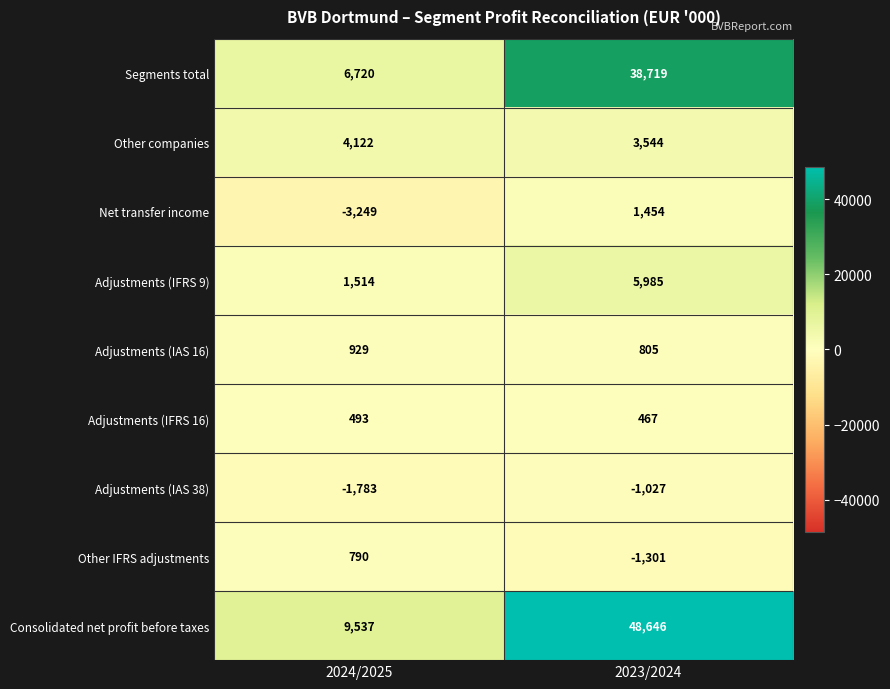

At which label is Consolidated net profit before taxes closest to 29091?

2024/2025